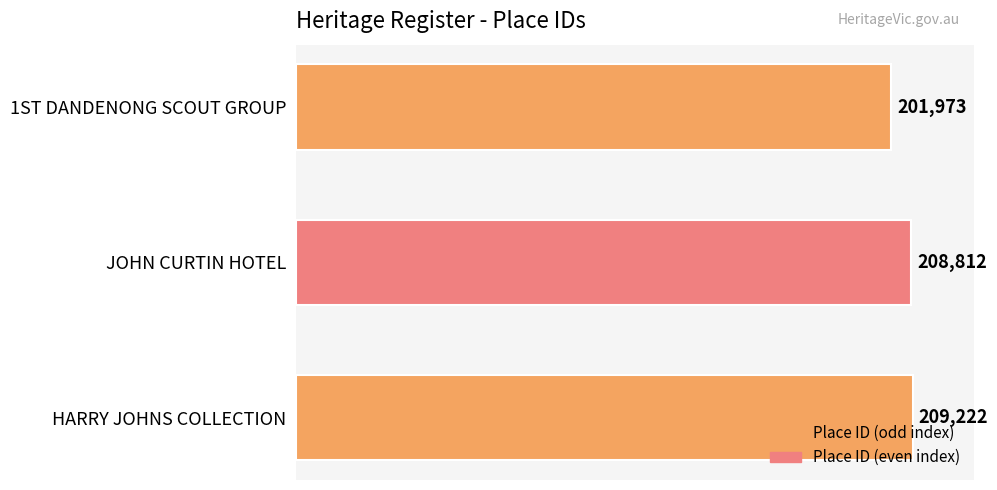

List the labels in order of value, largest first.

HARRY JOHNS COLLECTION, JOHN CURTIN HOTEL, 1ST DANDENONG SCOUT GROUP